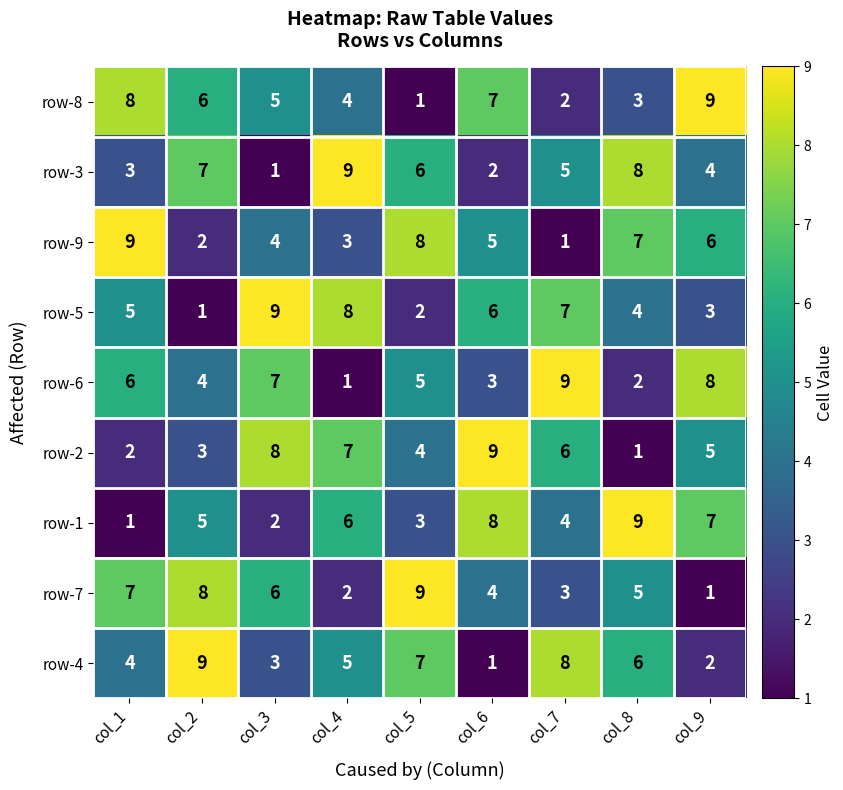

Count the row-1 values in the range 3 to 7.

5